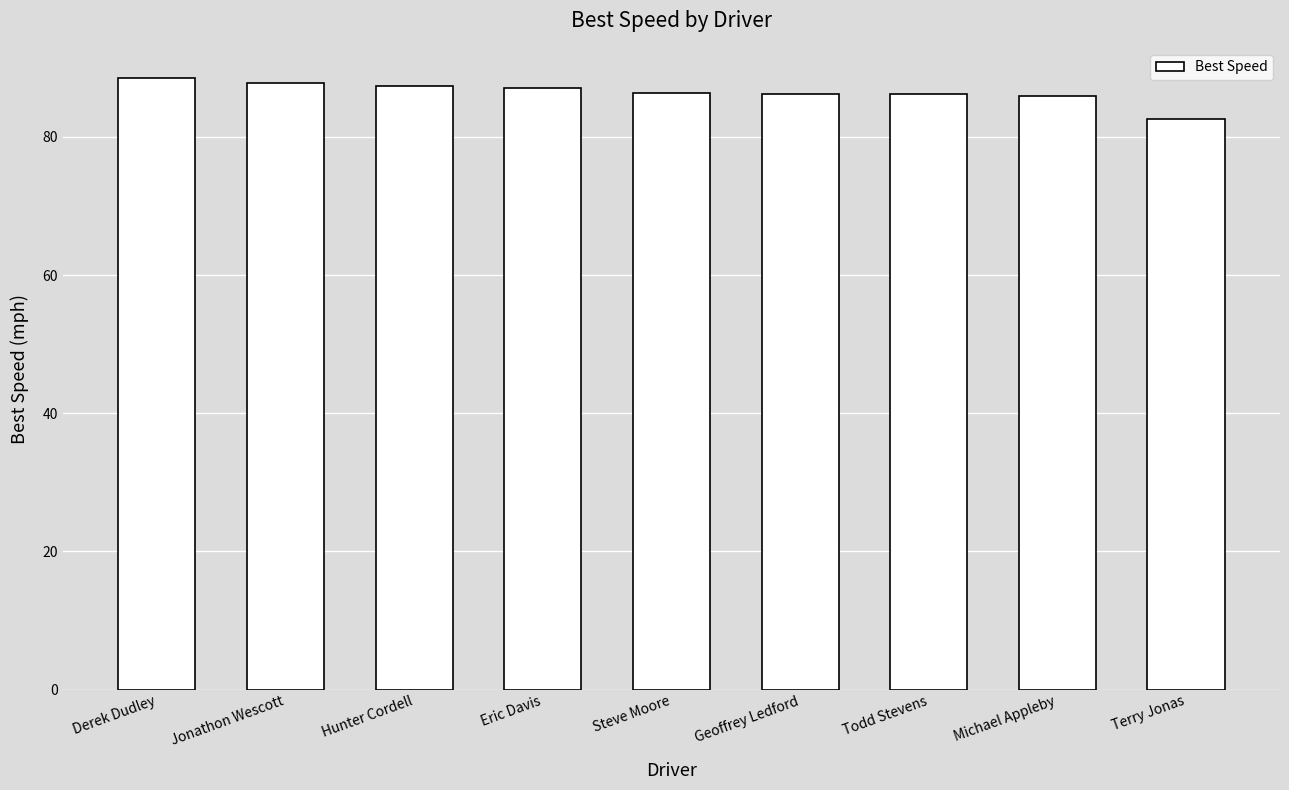

Read the value at Geoffrey Ledford.

86.2